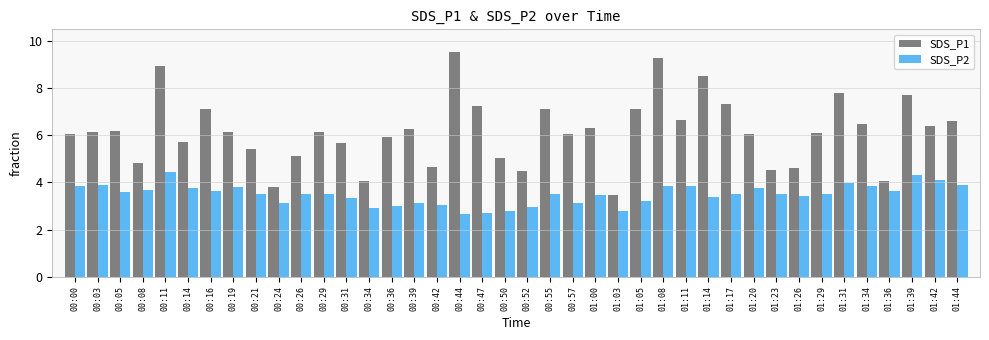

How many distinct data groups are displayed?

2